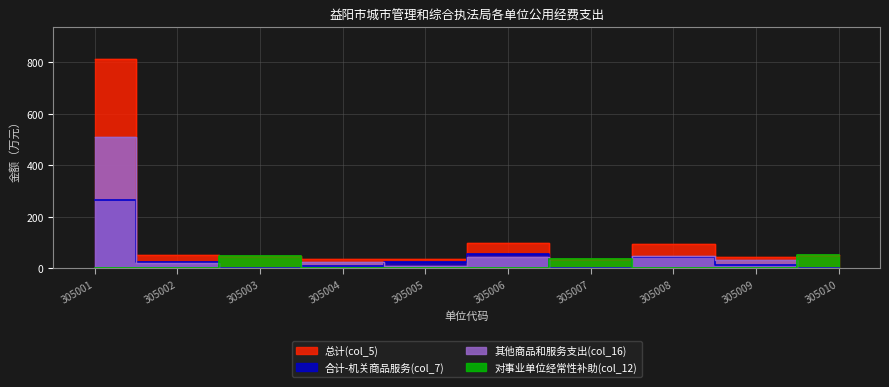

What is the difference between the second highest and minimum values in the 其他商品和服务支出(col_16) series?

46.2